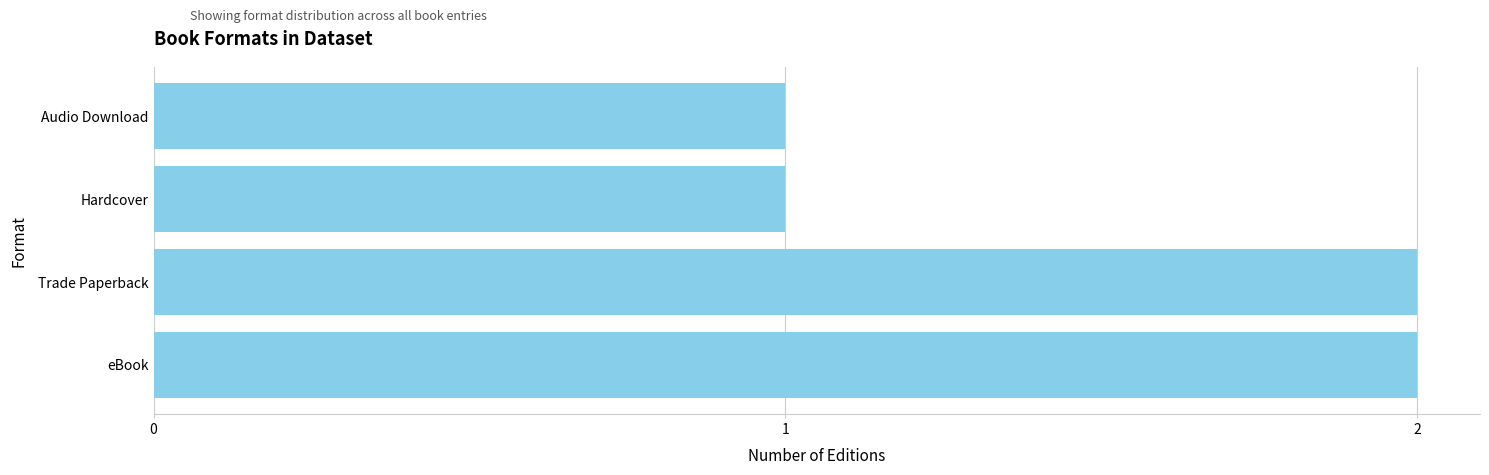

Which has a higher value, eBook or Audio Download?

eBook